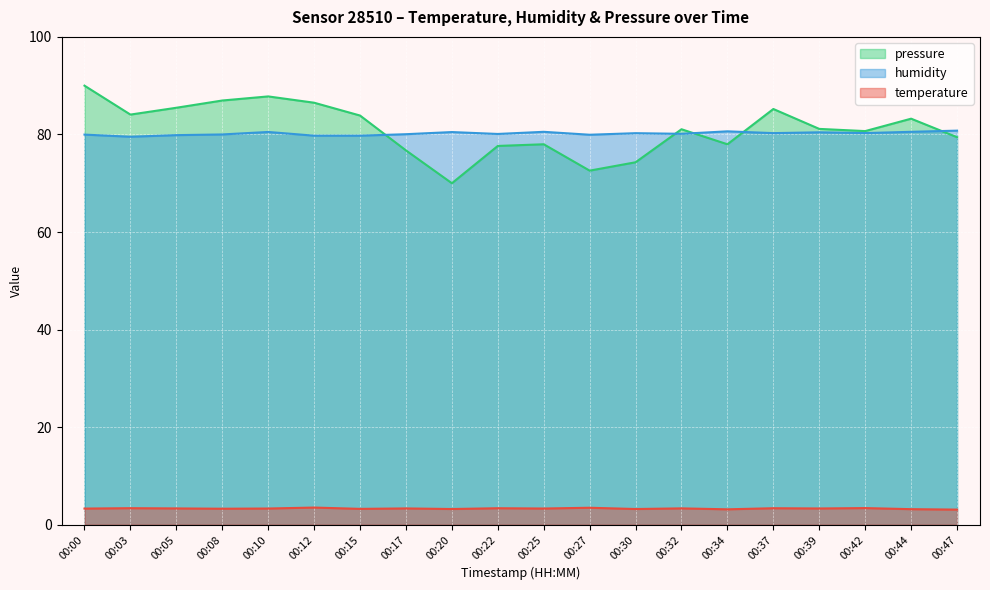

How many values in the humidity series exceed 80?

13